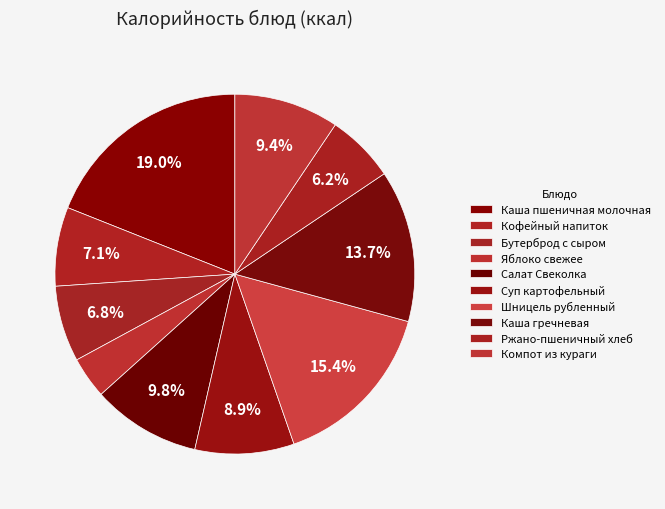

Count the number of slices in the pie.

10